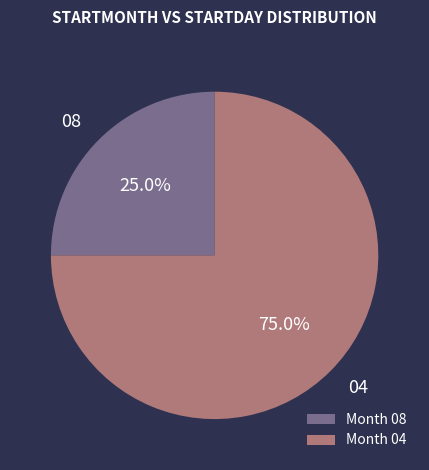

Is there a majority slice in this chart?

Yes